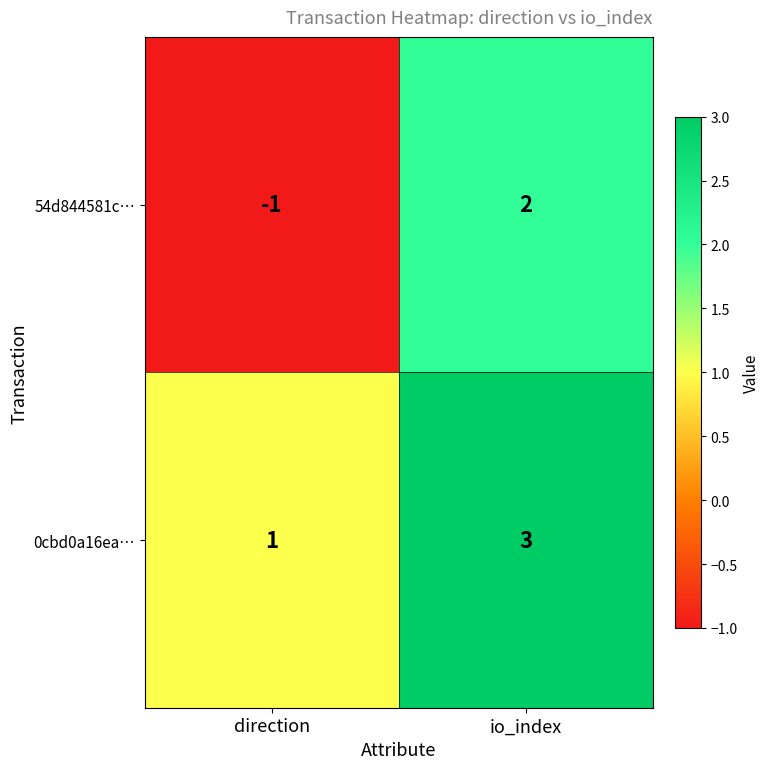

Reading left to right, list all the values displayed in this chart.

54d844581c…: -1	2
0cbd0a16ea…: 1	3